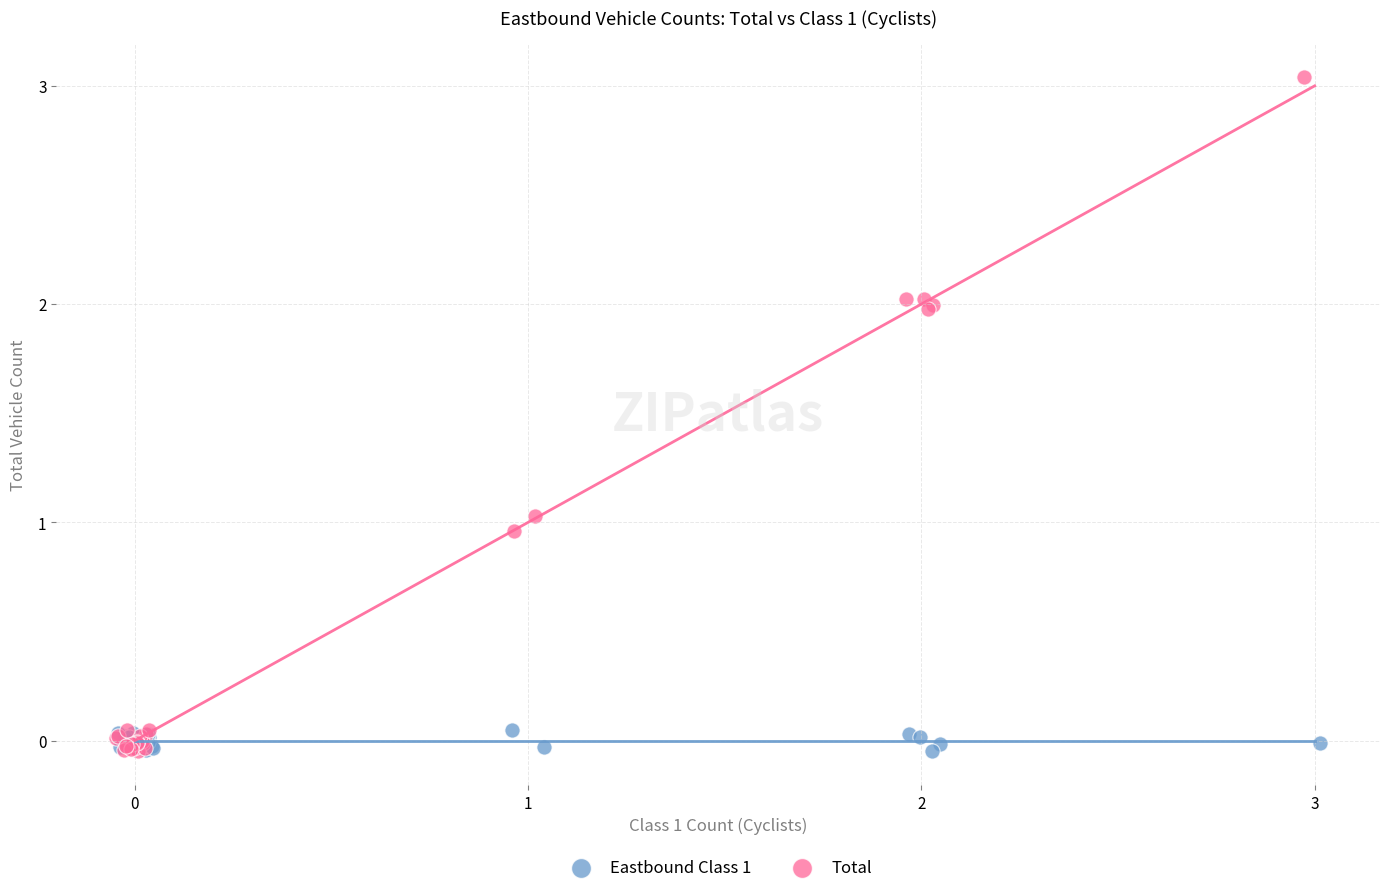

Which series reaches the maximum Y coordinate?

Total